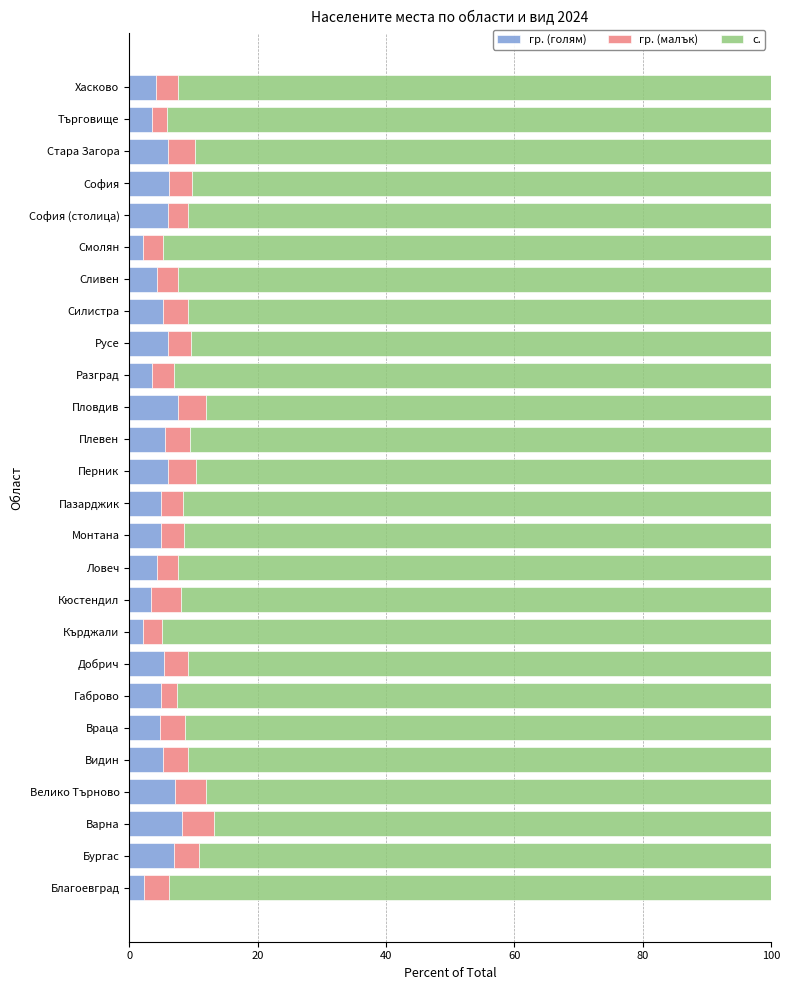

What is the difference between the maximum and minimum values in the гр. (голям) series?

6.1